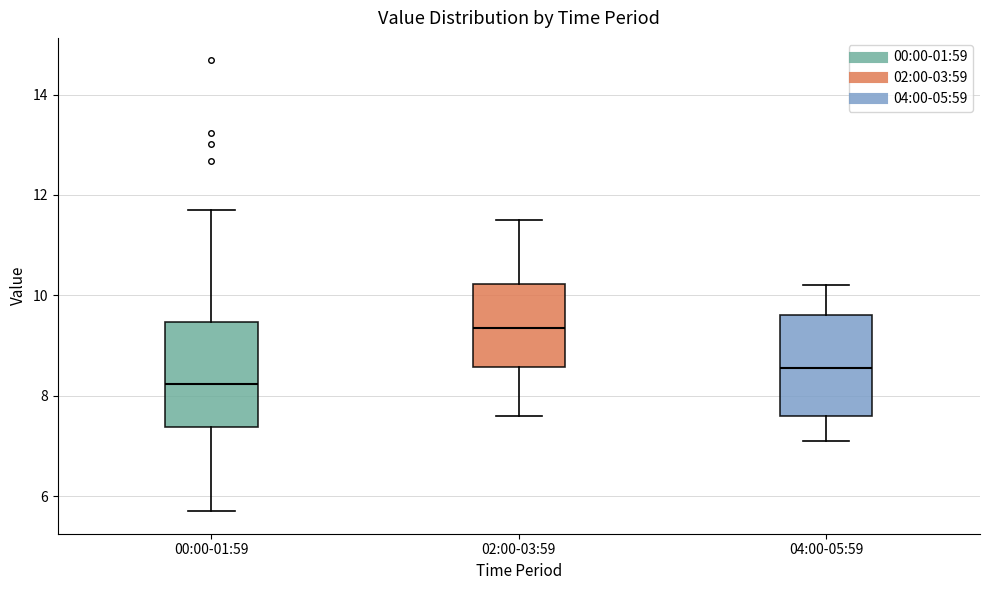

Reading left to right, read every box against the y-axis: the position of its median line, the range the box covers, and the ends of its whiskers. The values are not printed on the chart, so give them approximately, as read against the axis.

00:00-01:59: median 8.2, box 7.4 to 9.4, whiskers 5.8 to 11.8
02:00-03:59: median 9.4, box 8.6 to 10.2, whiskers 7.6 to 11.6
04:00-05:59: median 8.6, box 7.6 to 9.6, whiskers 7.2 to 10.2